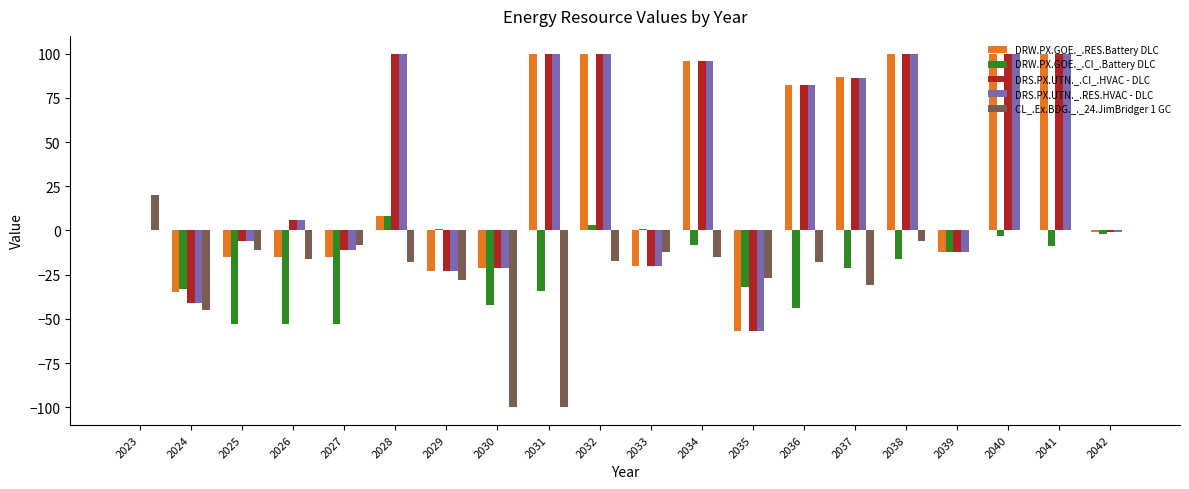

What is the greatest value displayed?

100